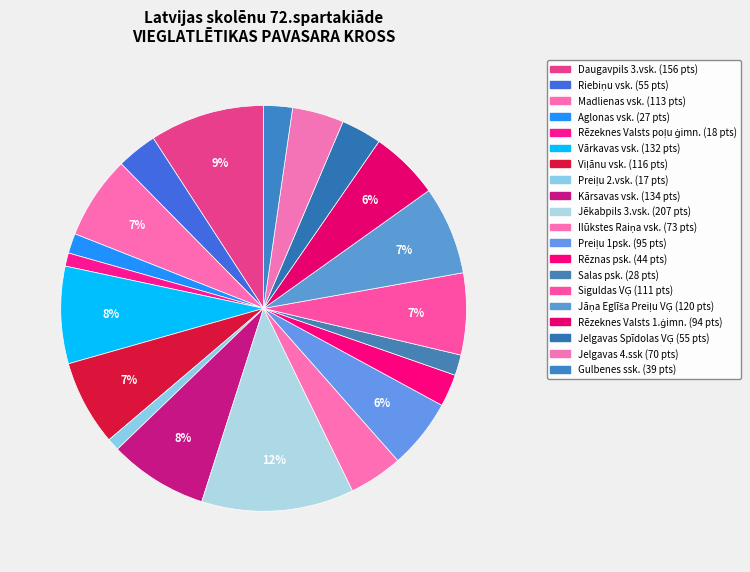

What is the change in value from Aglonas vsk. to Viļānu vsk.?

+89